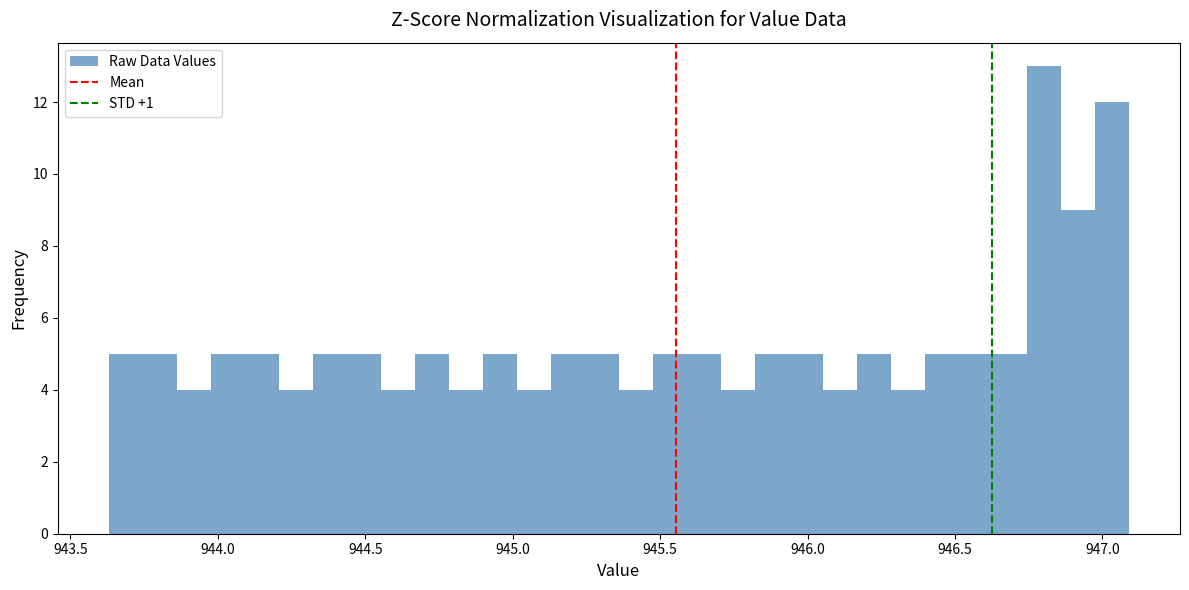

Read against the x-axis, roughly where is the centre of the tallest bar?

946.80